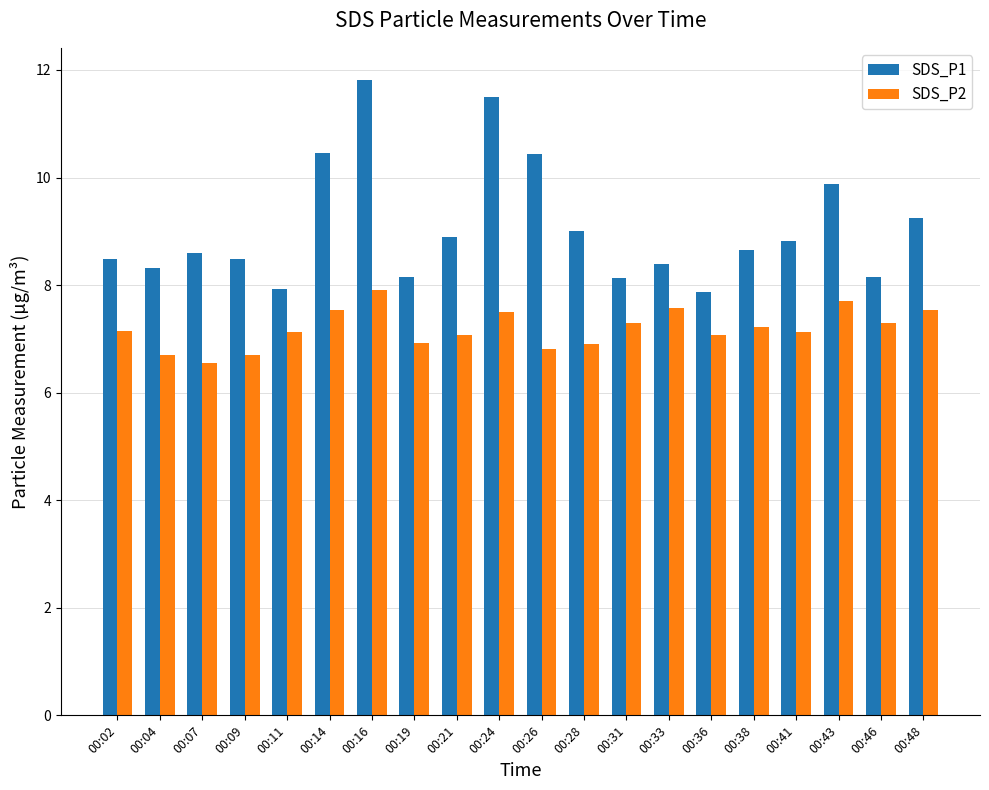

What is the maximum value for SDS_P1?

11.8